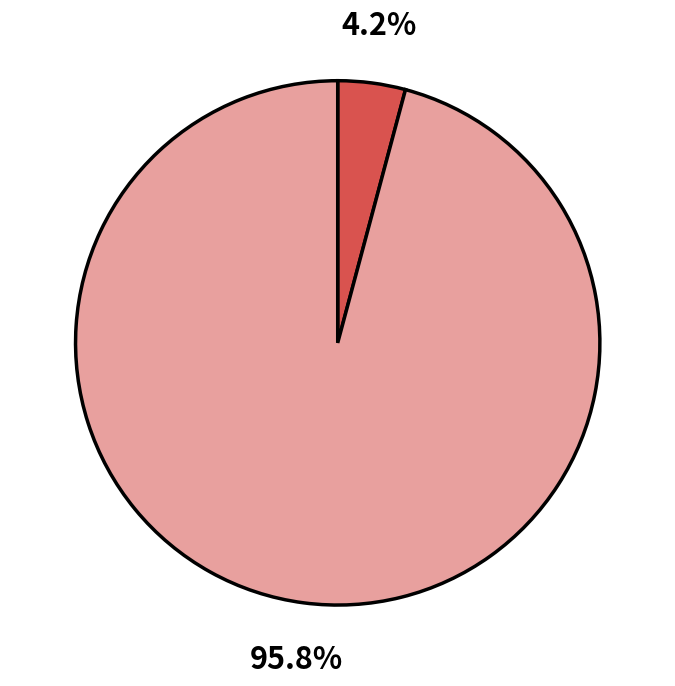

Is there any slice that represents more than half of the pie?

Yes